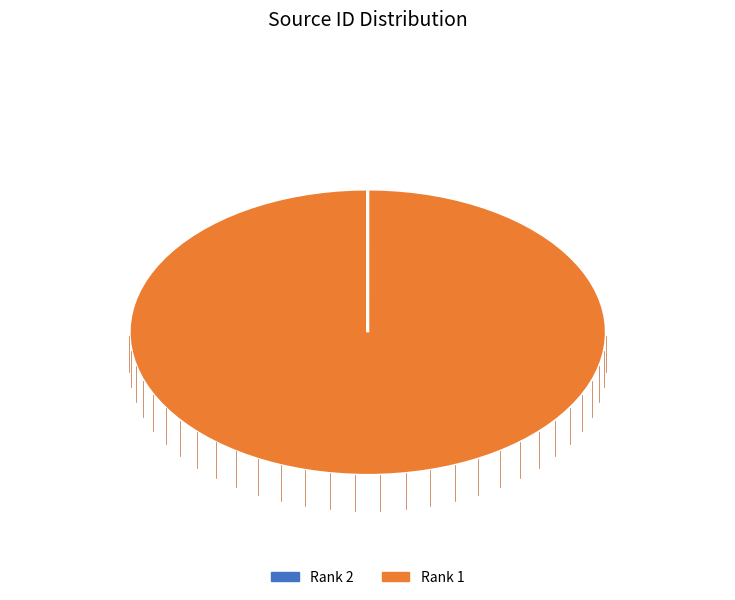

The 2 slice represents 9% of the pie. True or false?

False